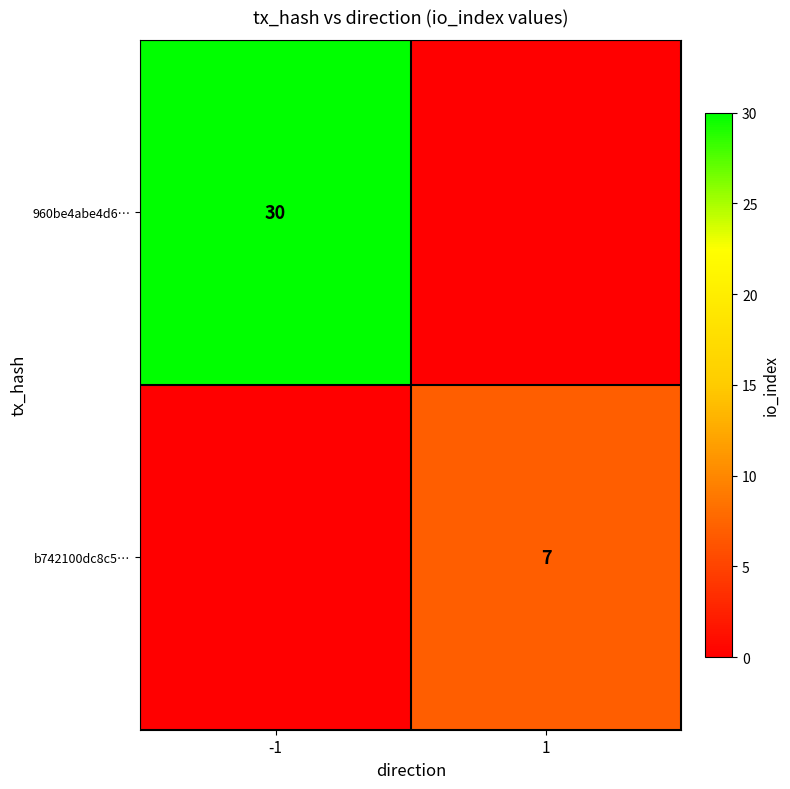

The value of b742100dc8c5… at 1 is 7. True or false?

True